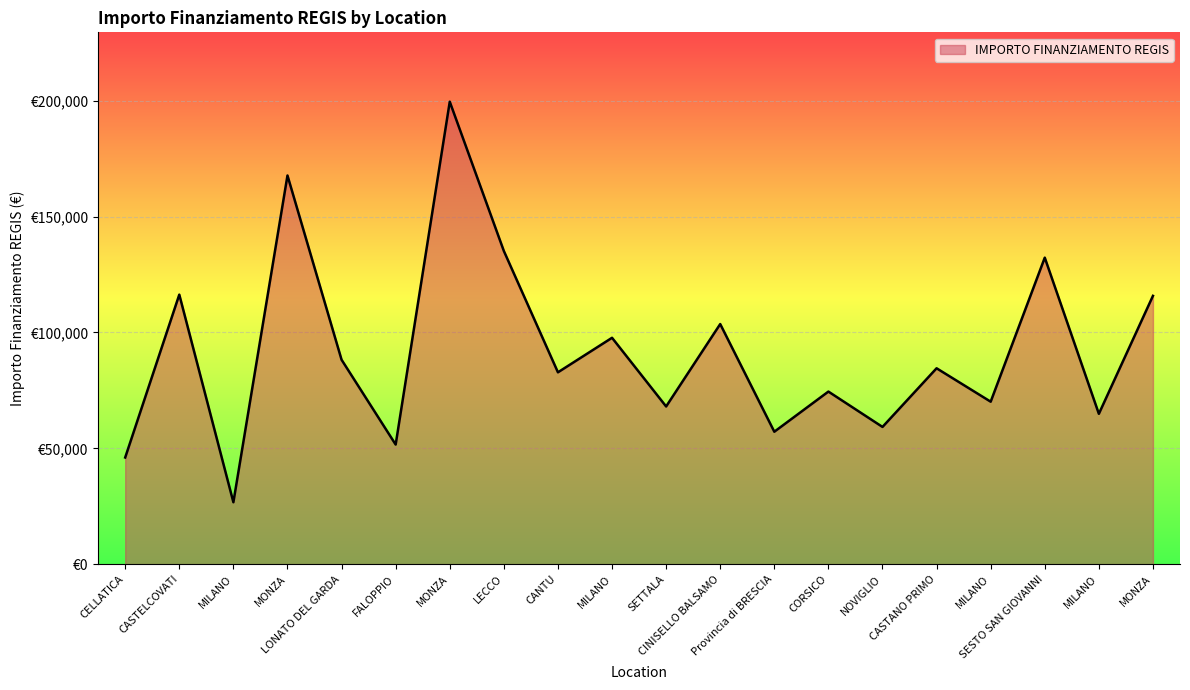

The value at CASTANO PRIMO is 148332.4. True or false?

False